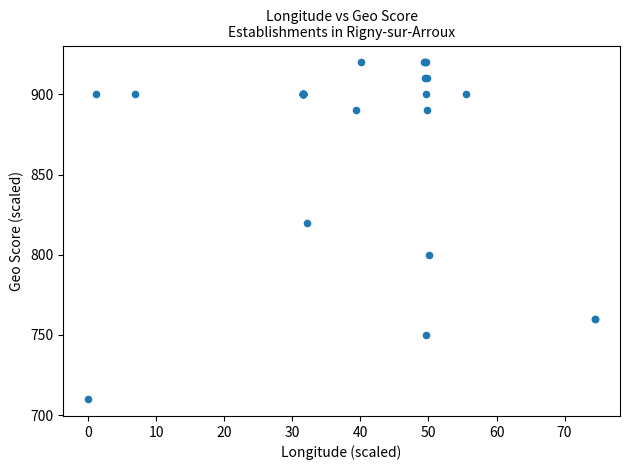

What Y value in the scatter plot is closest to 815?

820